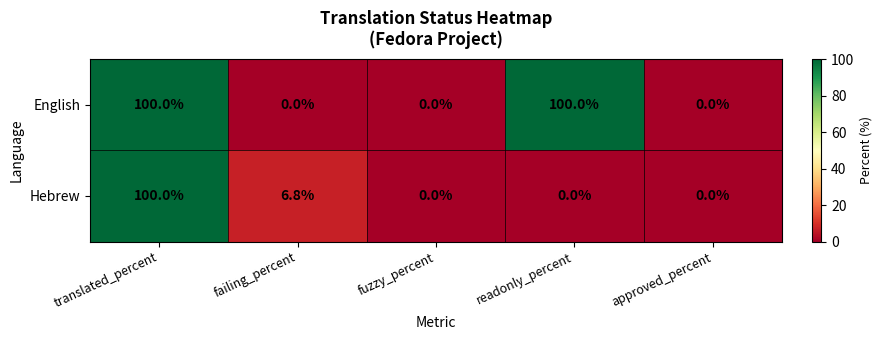

What is the average value of the Hebrew series?

21.4